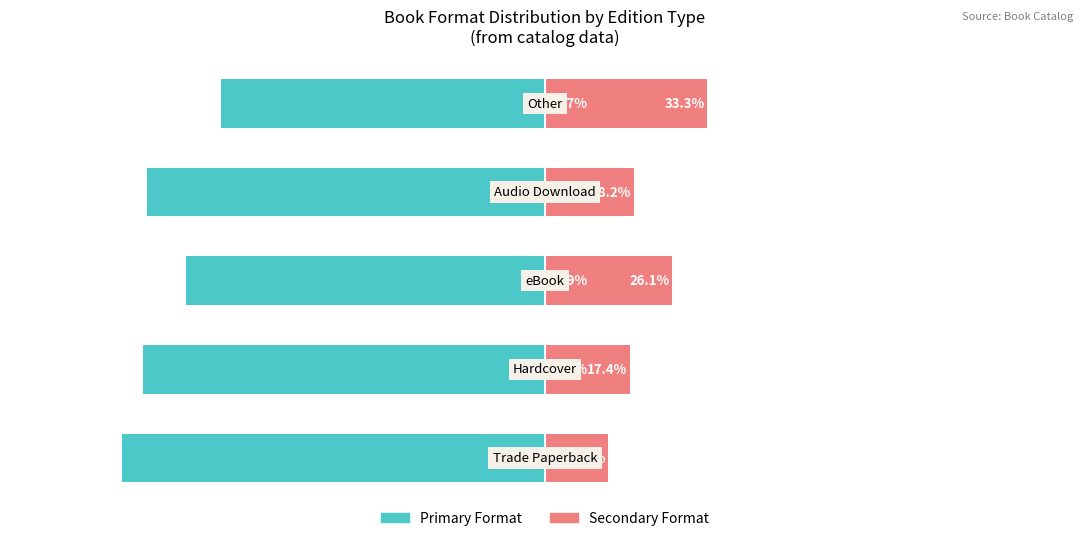

The value of Secondary Format at 2 is 41.7. True or false?

False